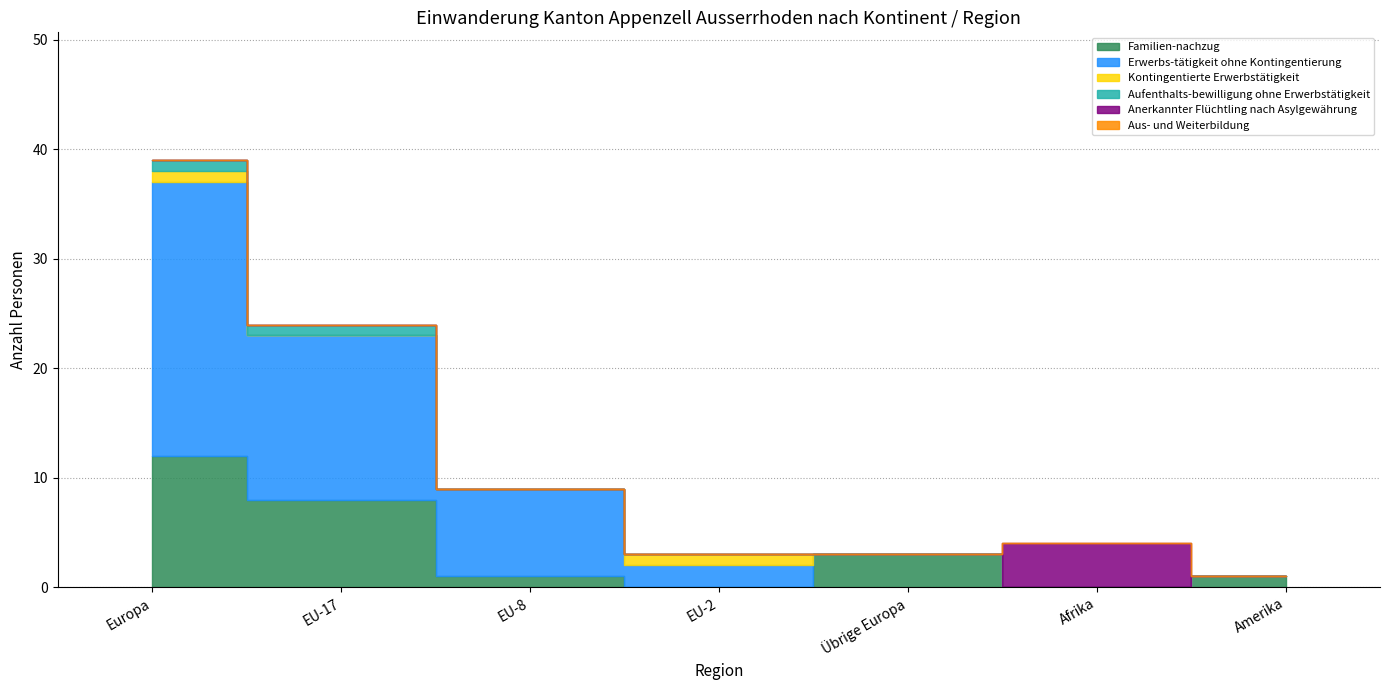

Does the chart have visible grid lines?

Yes